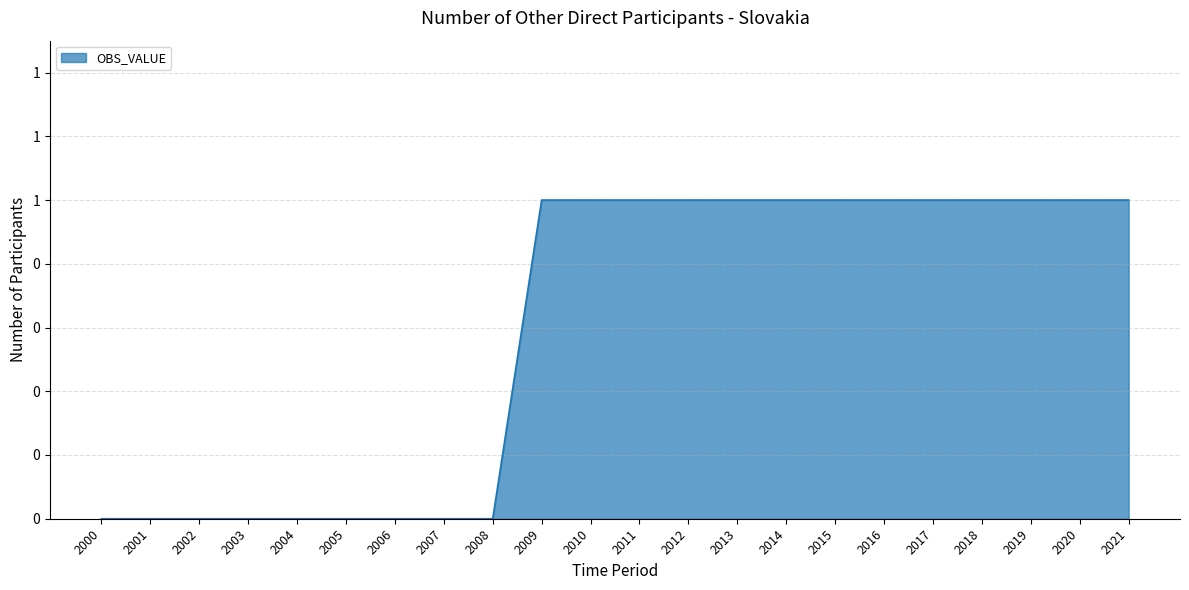

The value at 2019 is 1. True or false?

True